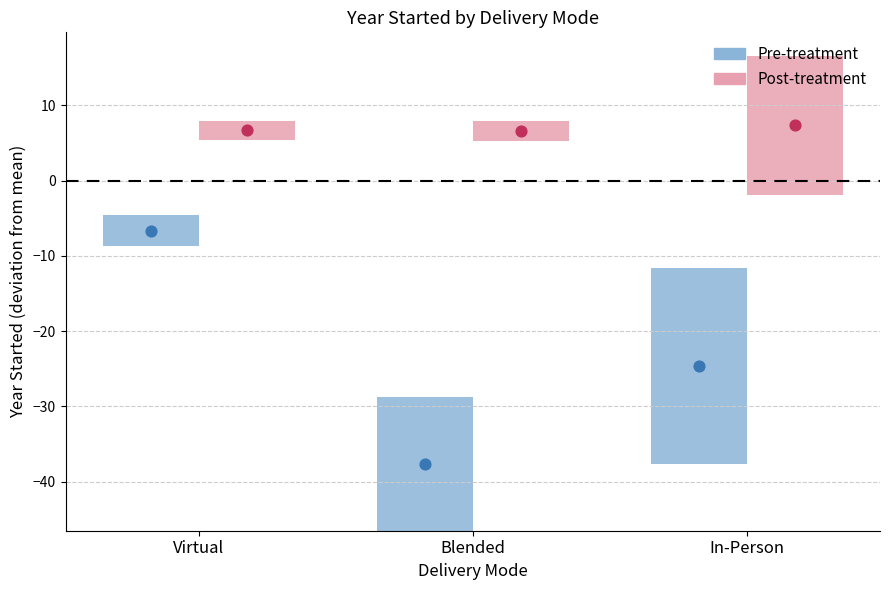

Which series reaches the minimum Y coordinate?

Pre-treatment